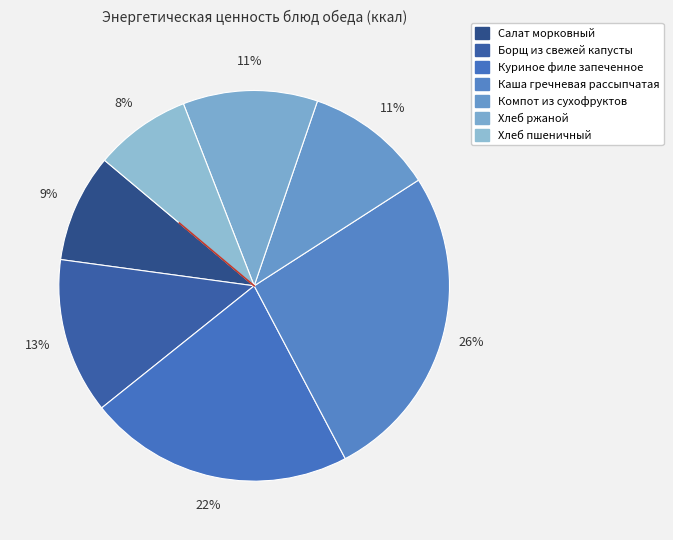

To the nearest percent, what portion does Салат морковный represent?

9%